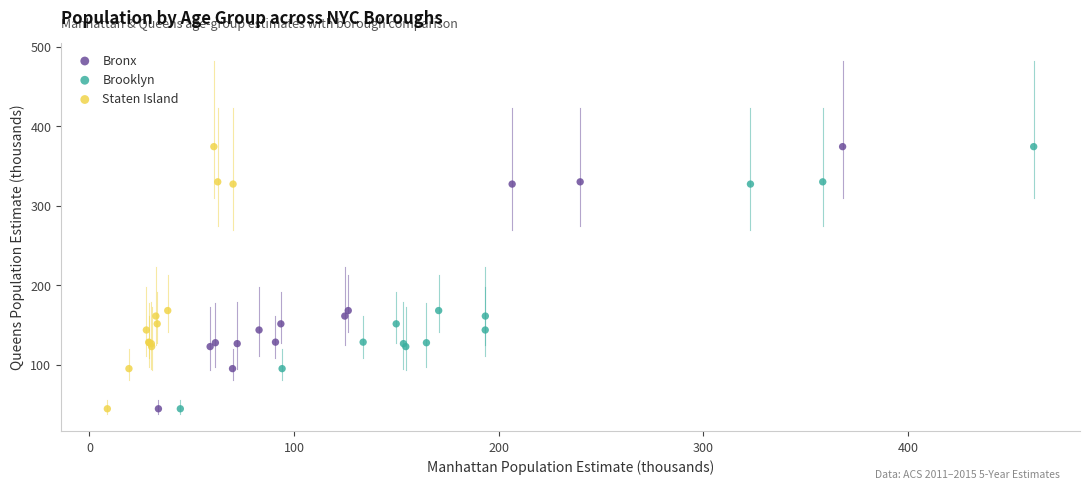

What are all the series names shown in the legend?

Bronx, Brooklyn, Staten Island